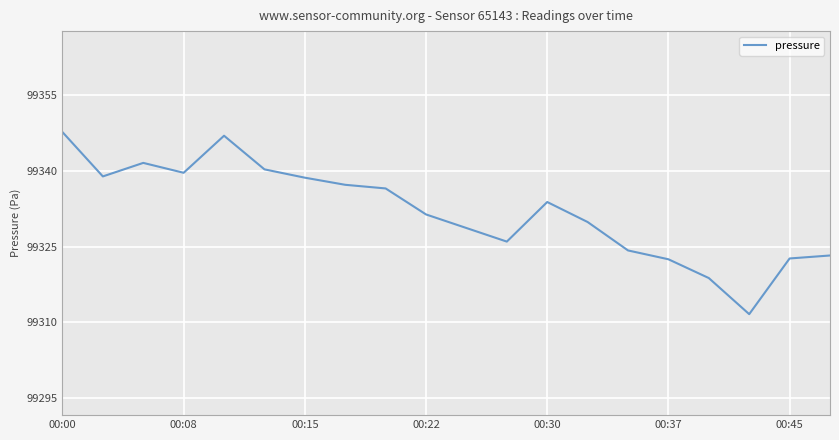

What is the smallest value displayed?

99311.6